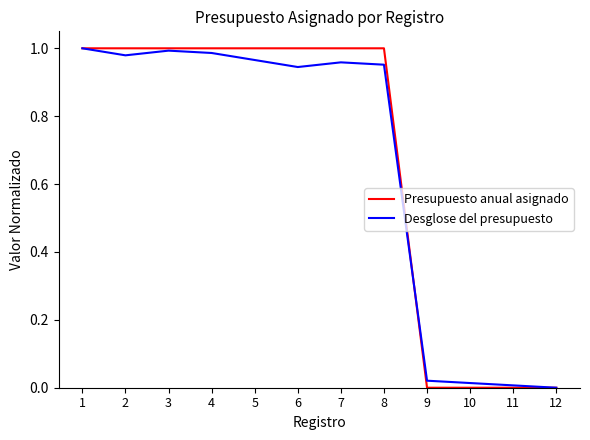

What is the total value across all series at 2?

2.0